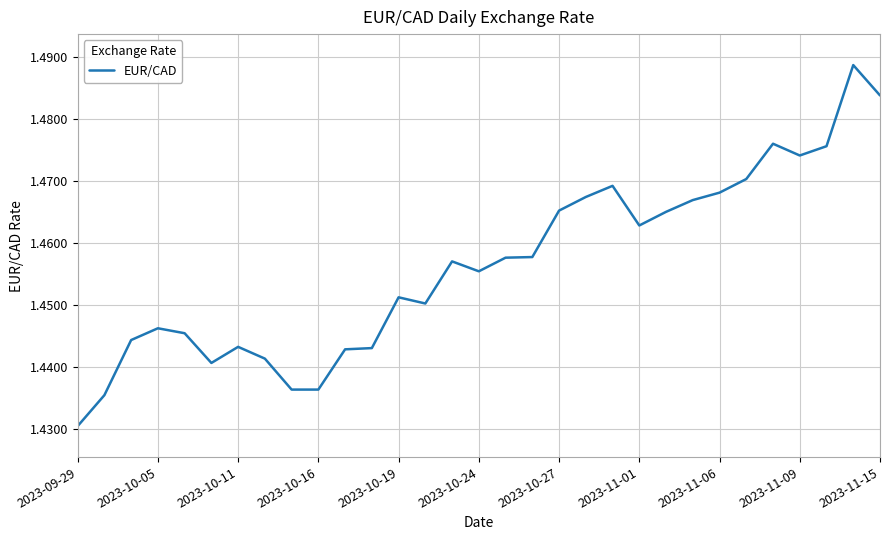

Reading left to right, what are all the values shown in this chart?

1.4	1.4	1.4	1.4	1.4	1.4	1.4	1.4	1.4	1.4	1.4	1.4	1.5	1.5	1.5	1.5	1.5	1.5	1.5	1.5	1.5	1.5	1.5	1.5	1.5	1.5	1.5	1.5	1.5	1.5	1.5